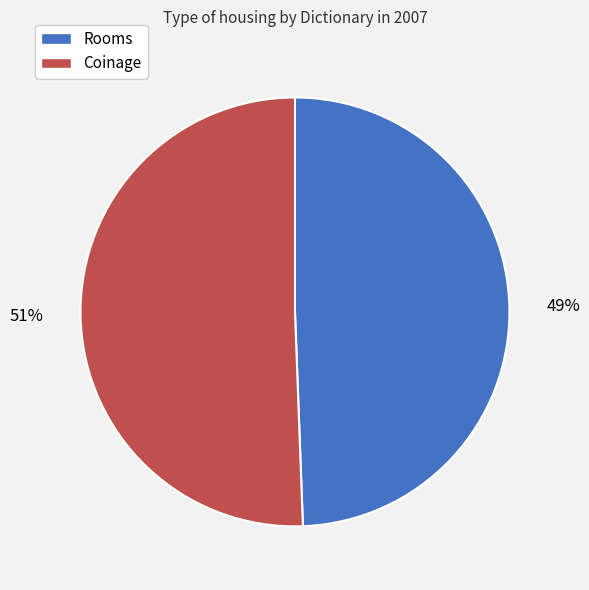

The Coinage slice represents 42% of the pie. True or false?

False